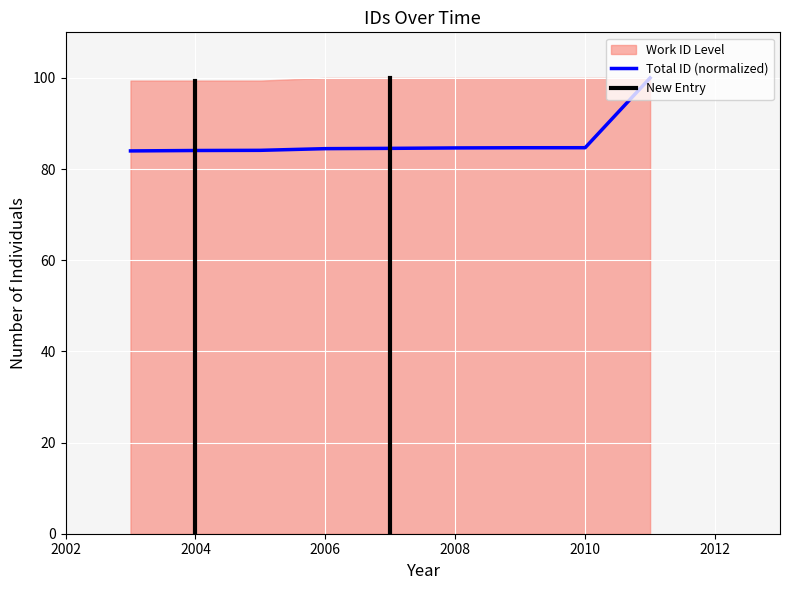

How many lines are shown in the chart?

1